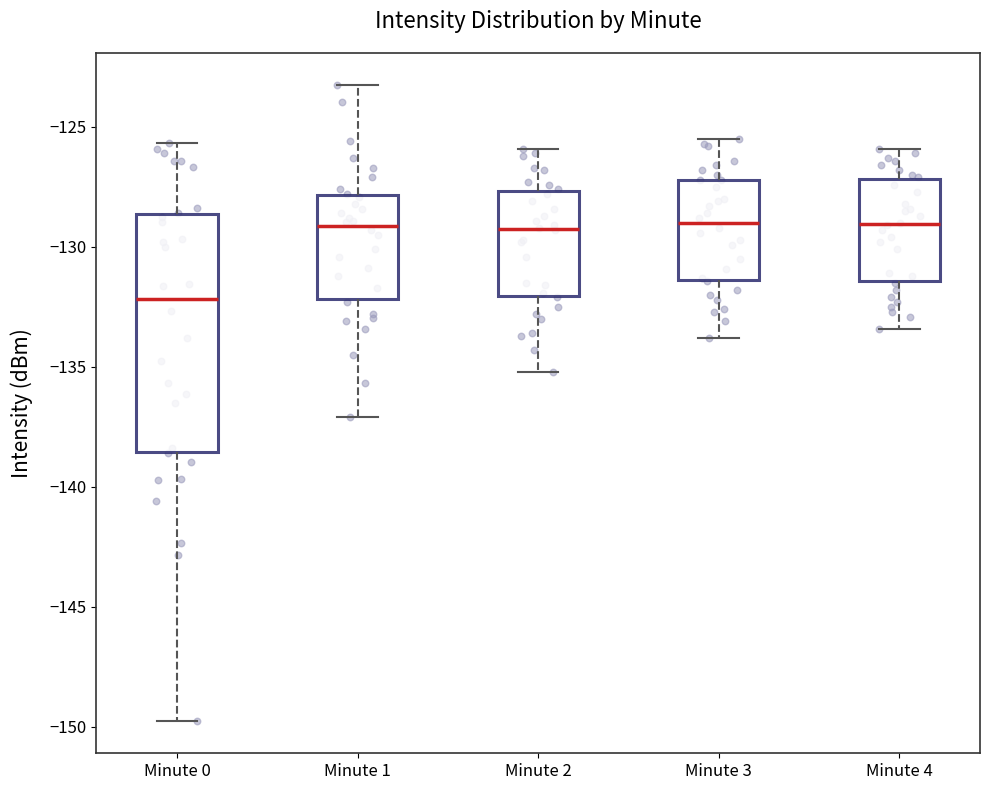

Which box's median line is the lowest?

Minute 0